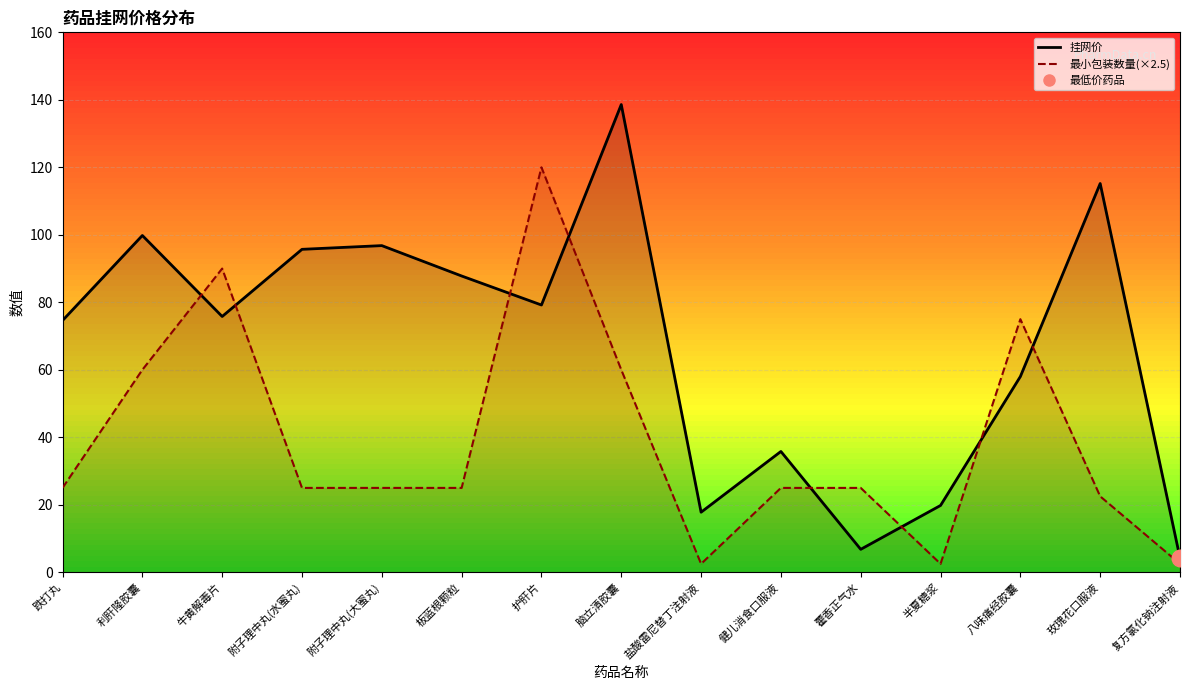

Which series has the largest range (max minus min)?

挂网价